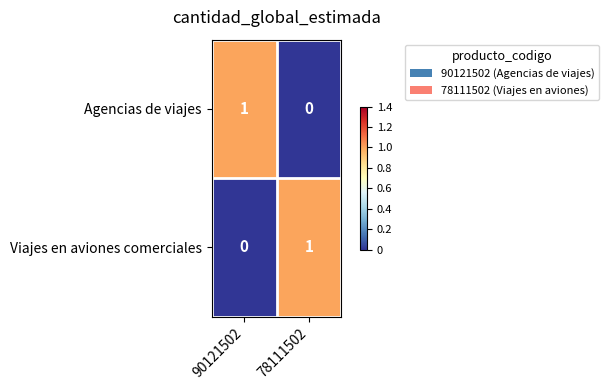

Count the number of categories in the chart.

2